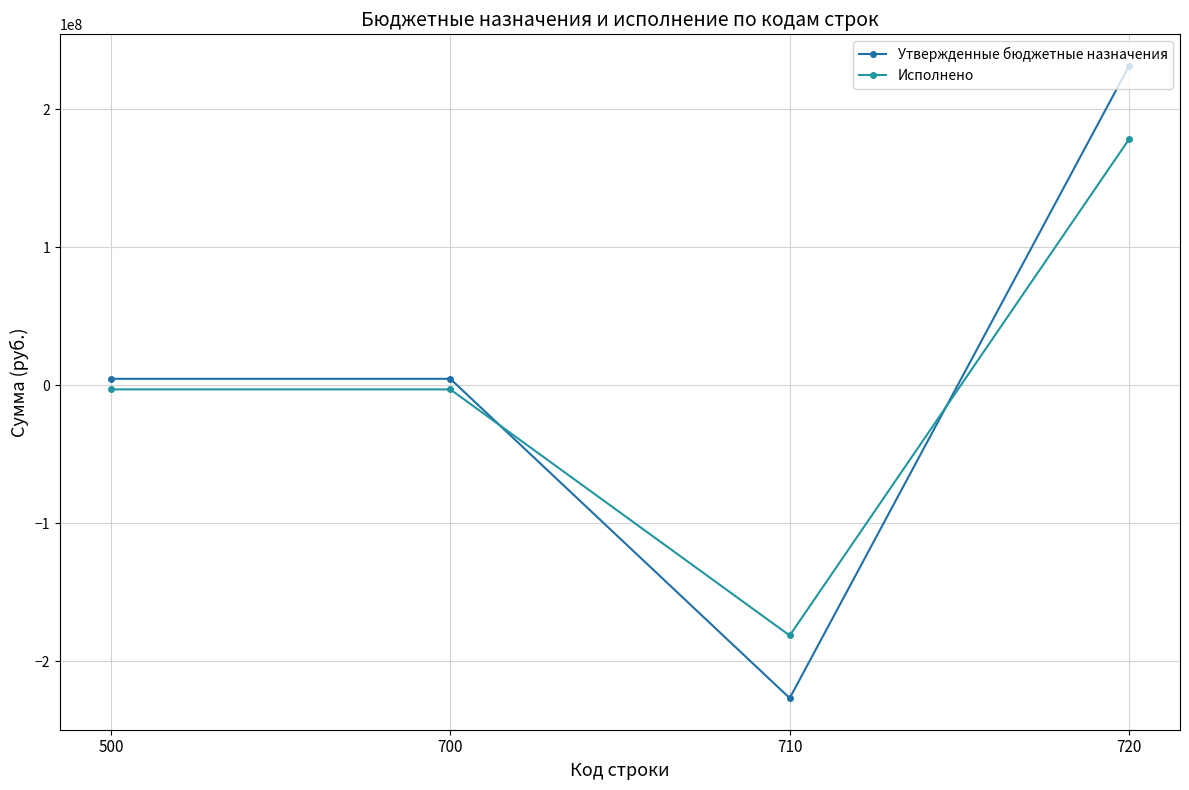

What is the minimum value shown in the chart?

-226886052.5